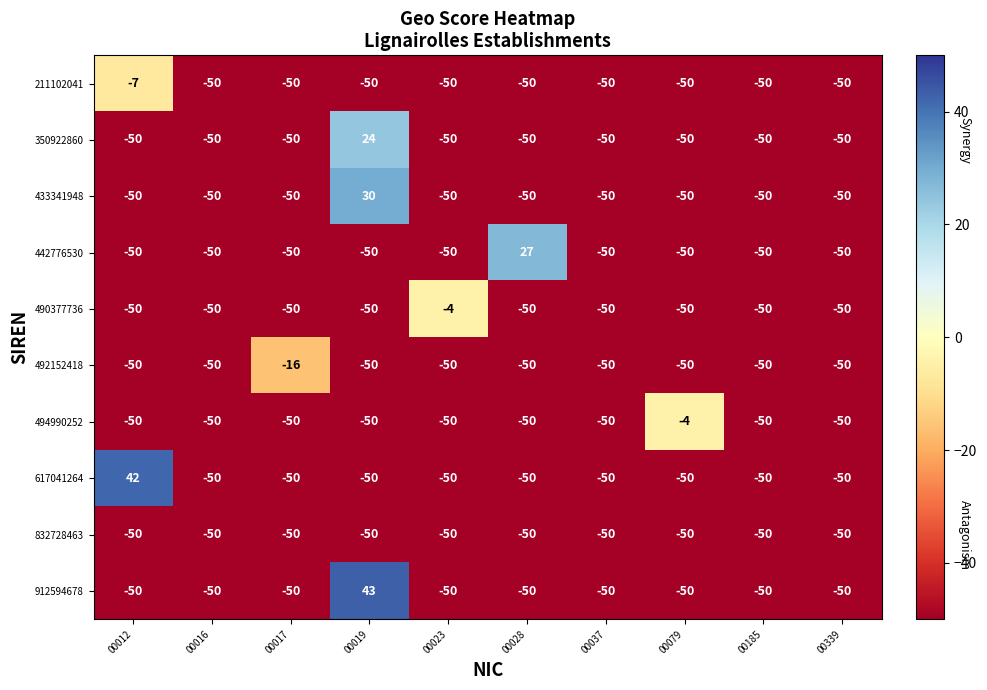

Count the number of categories in the chart.

10